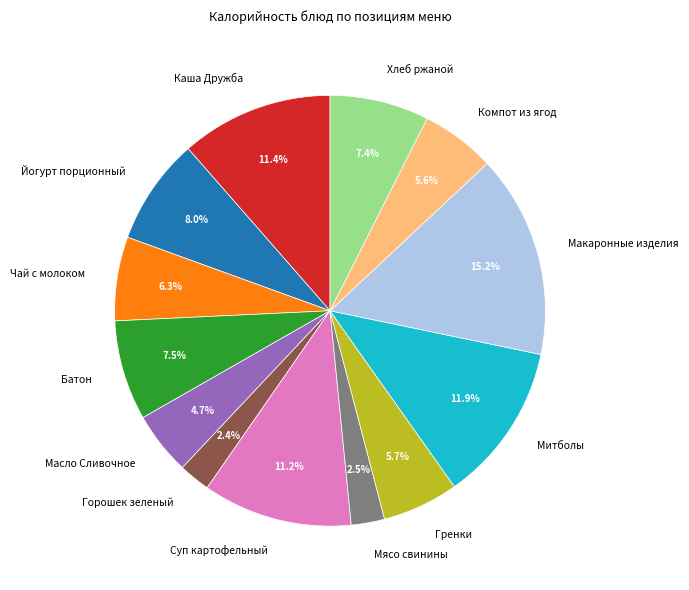

Approximately how many times larger is the value at Батон compared to Йогурт порционный?

0.9